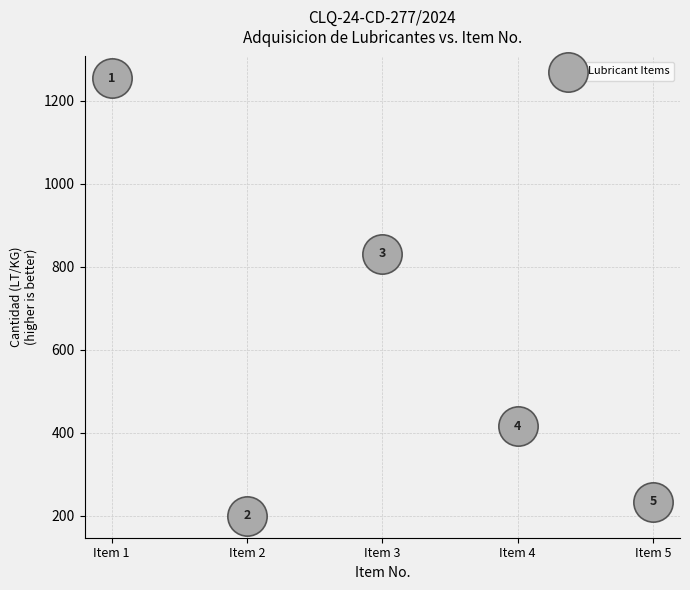

What Y value in the scatter plot is closest to 727?

832